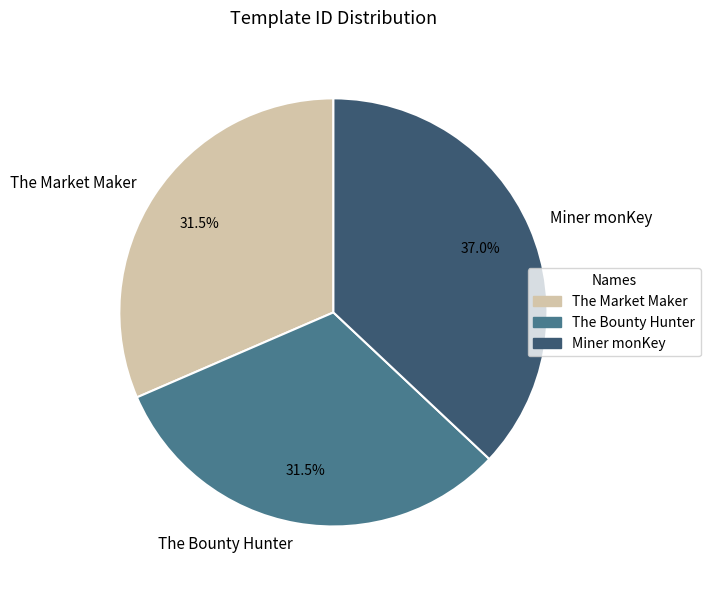

Approximately how many times larger is the value at The Bounty Hunter compared to Miner monKey?

0.9